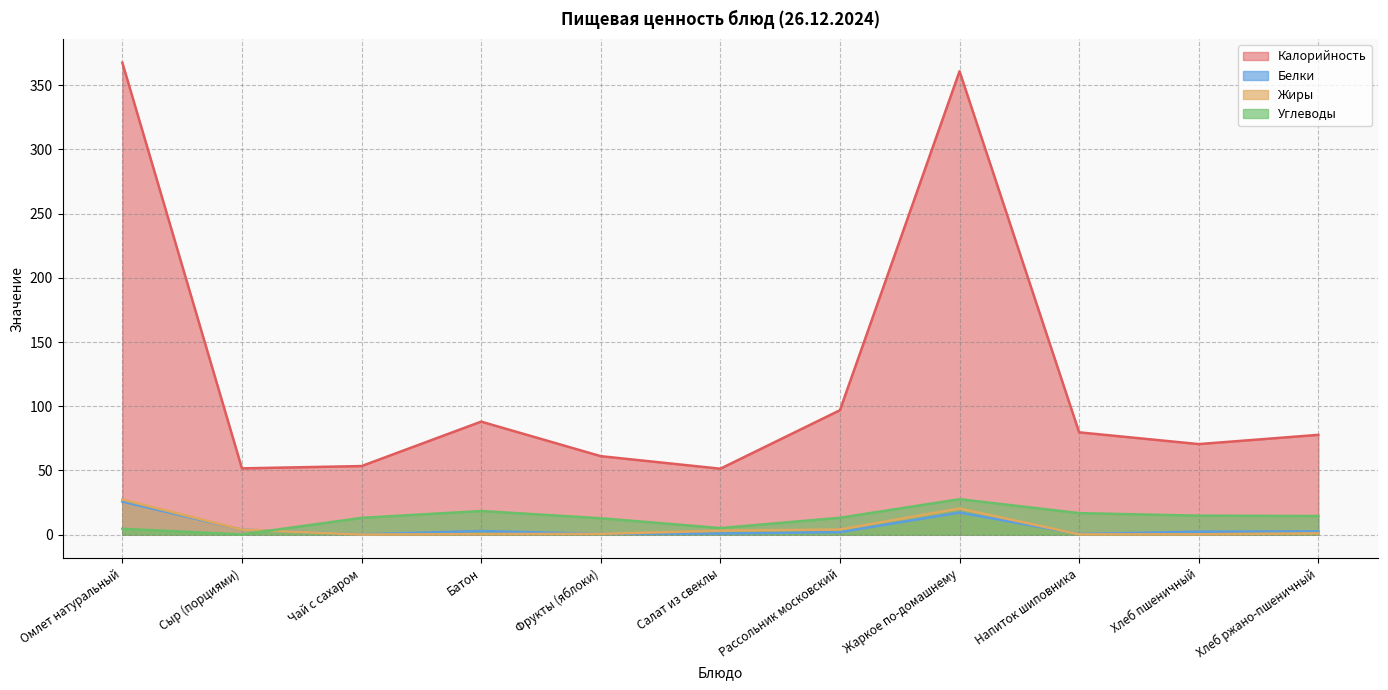

How many lines are shown in the chart?

4